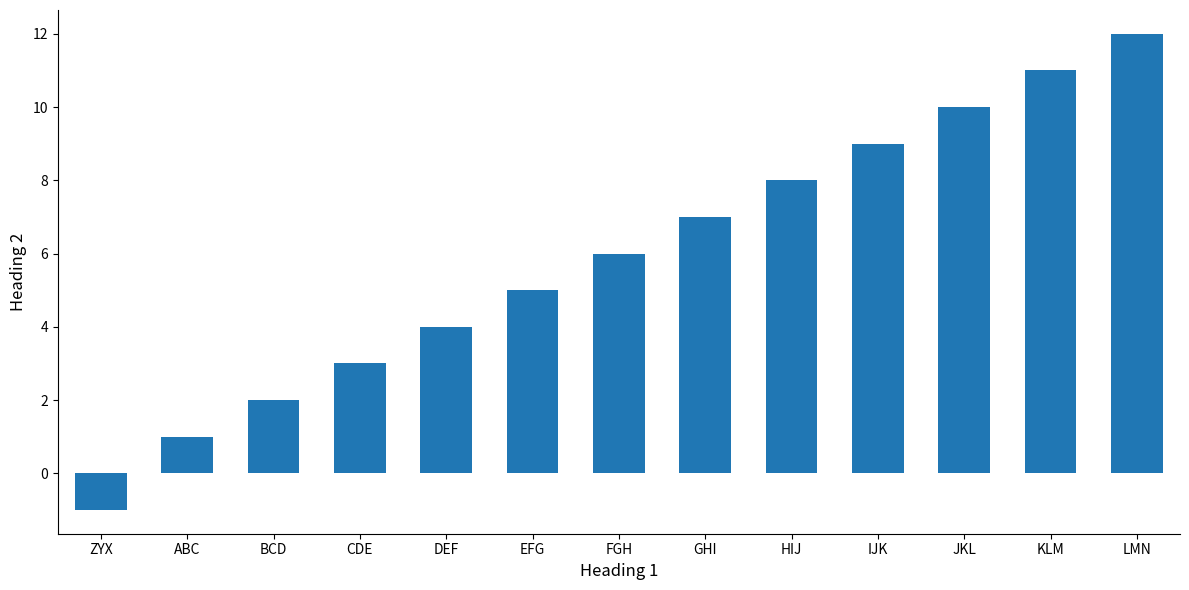

What position from the right is BCD?

11